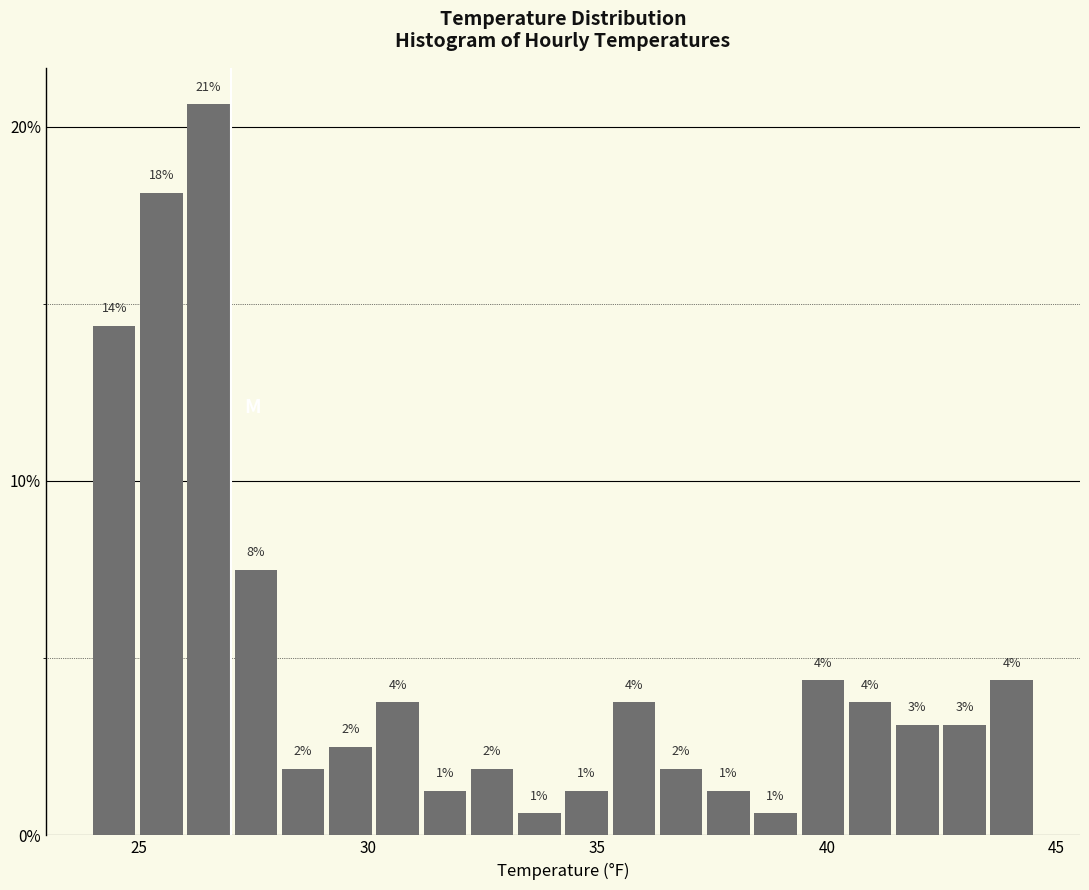

Read against the x-axis, roughly where is the centre of the tallest bar?

26.5